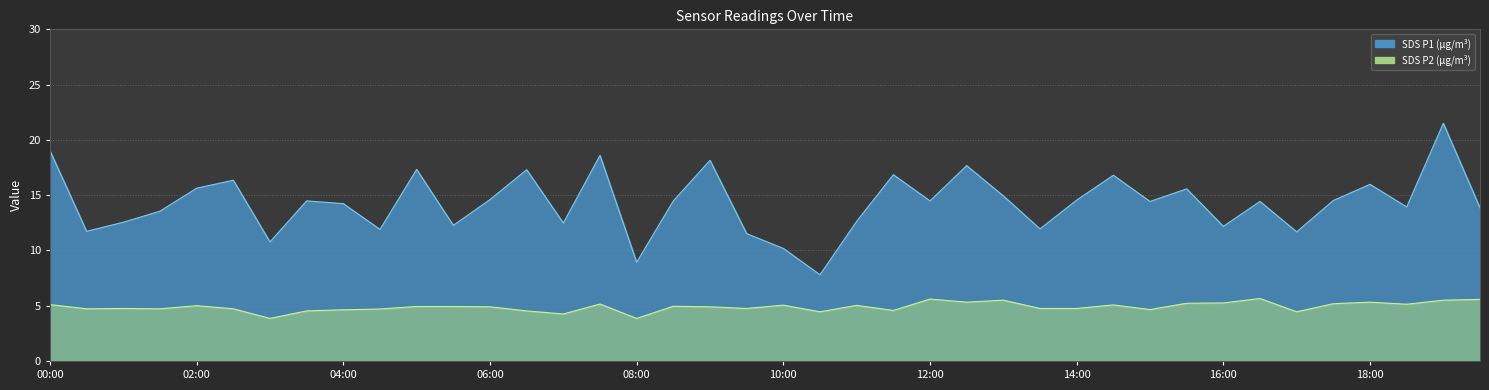

Rank the series by their maximum value, from highest to lowest.

SDS_P1, SDS_P2